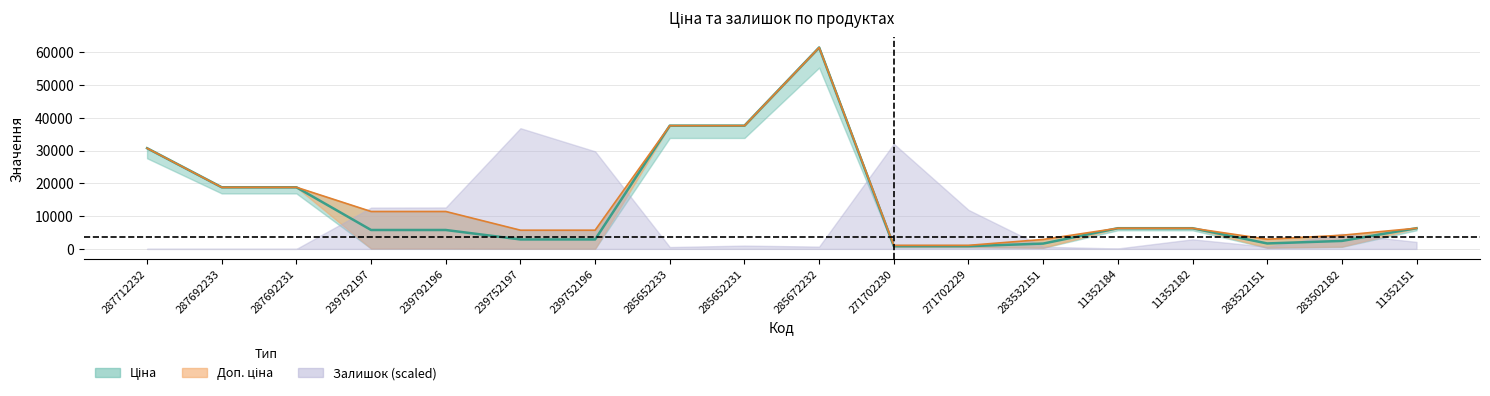

What position from the left is 285652233?

8